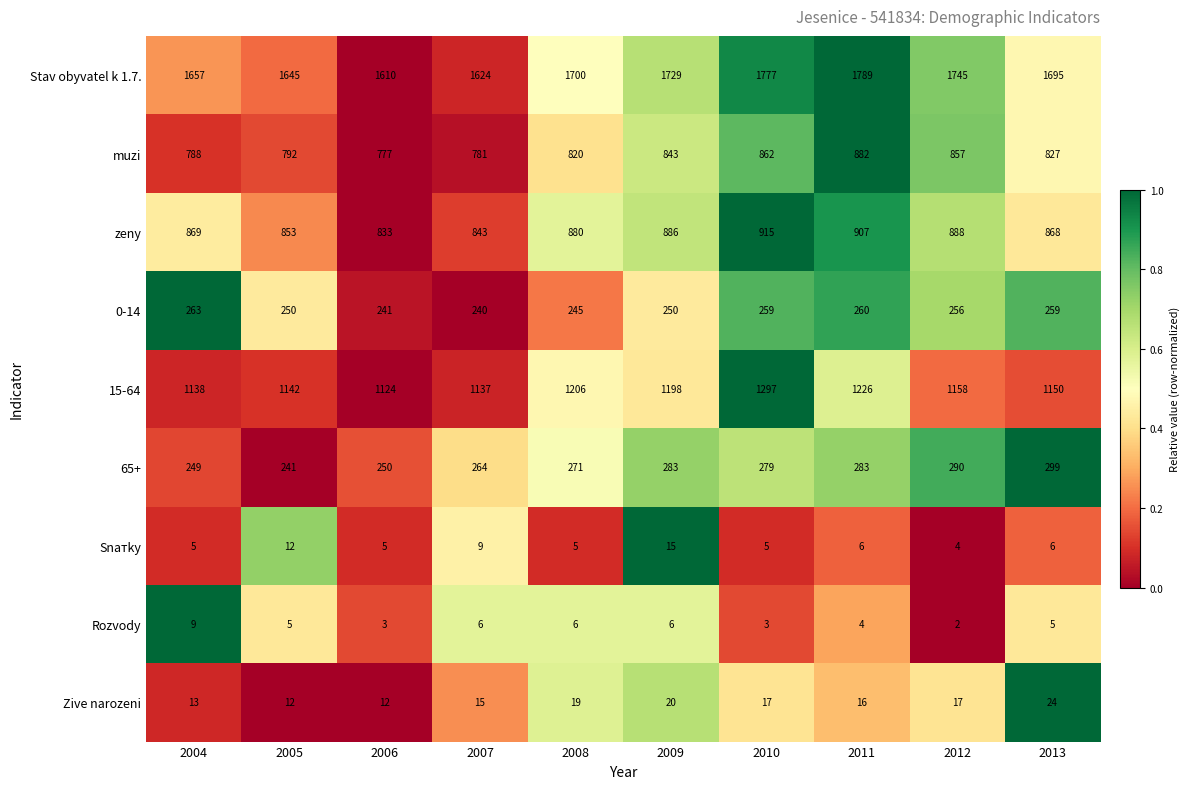

Rank the series by their maximum value, from highest to lowest.

Stav obyvatel k 1.7., 15-64, zeny, muzi, 65+, 0-14, Zive narozeni, Snатky, Rozvody